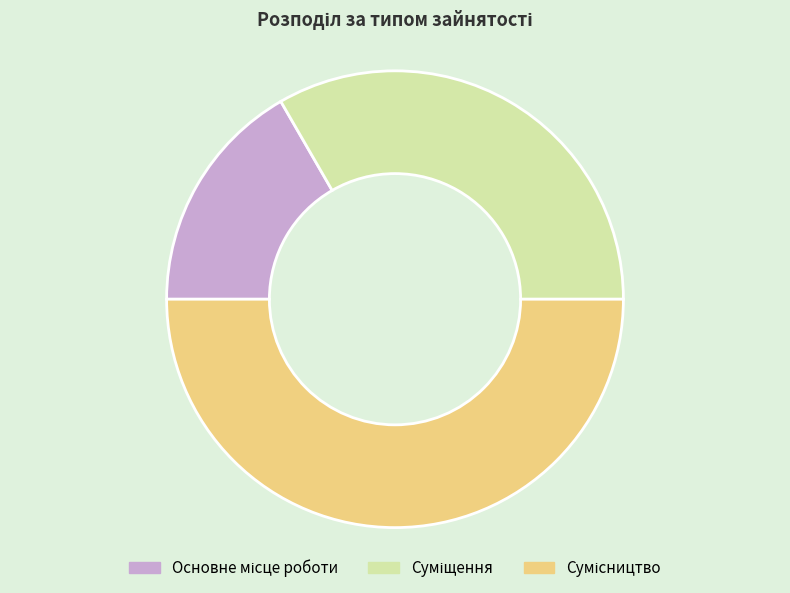

What percentage is the Основне місце роботи slice, to the nearest percent?

17%